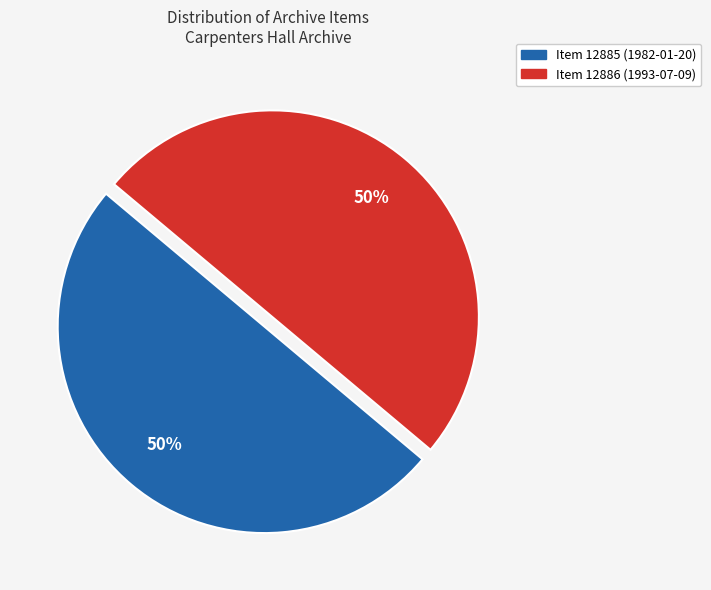

What is the ratio of the value at Item 12885 (1982-01-20) to the value at Item 12886 (1993-07-09)?

1.0